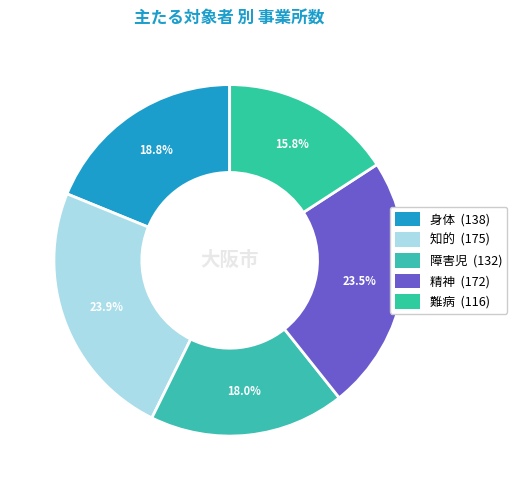

Is the sum of 障害児 and 知的 greater than half?

No